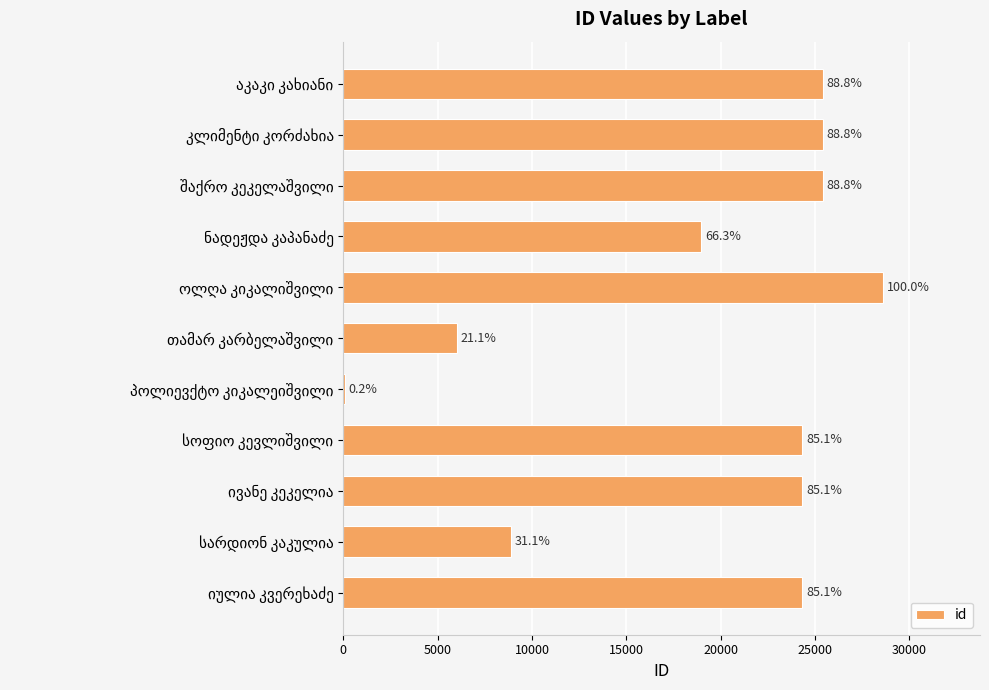

Are the bars horizontal?

Yes